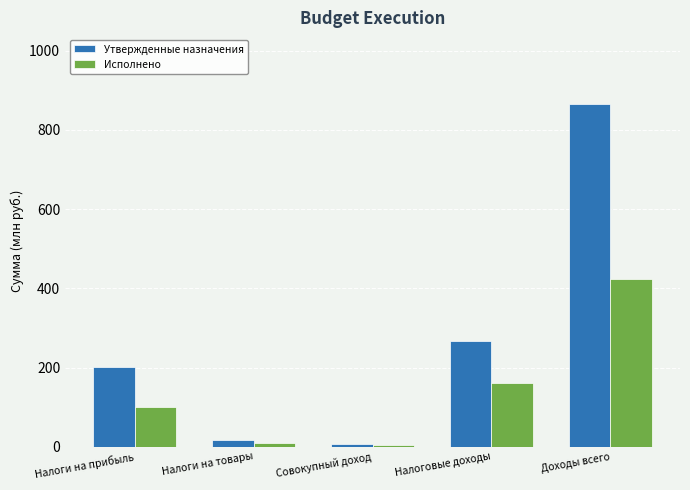

At which label does Исполнено reach its peak?

Доходы всего